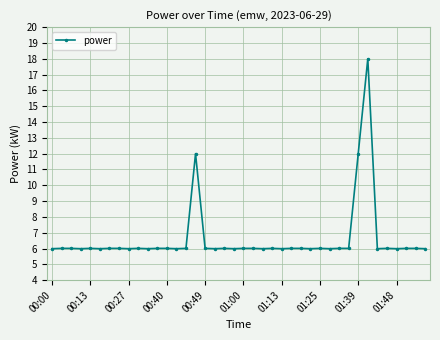

What is the maximum value shown in the chart?

18.0